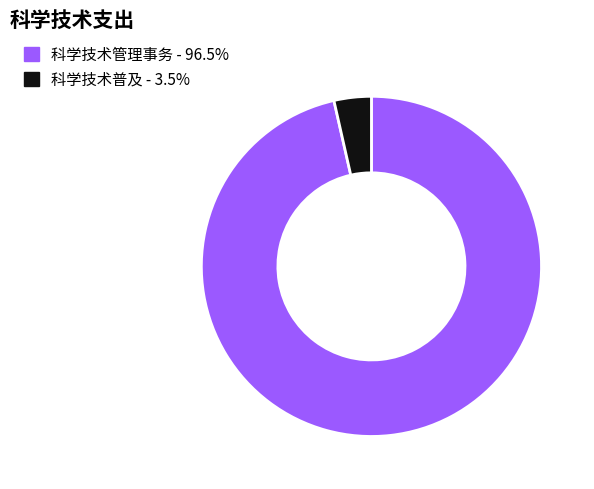

How many slices are in this pie chart?

2